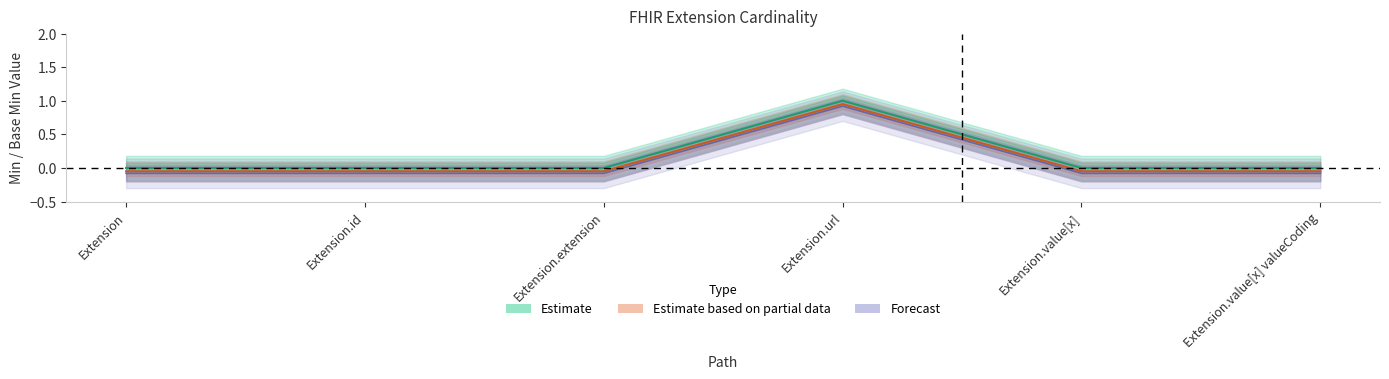

Does the chart display data point markers on the line(s)?

No